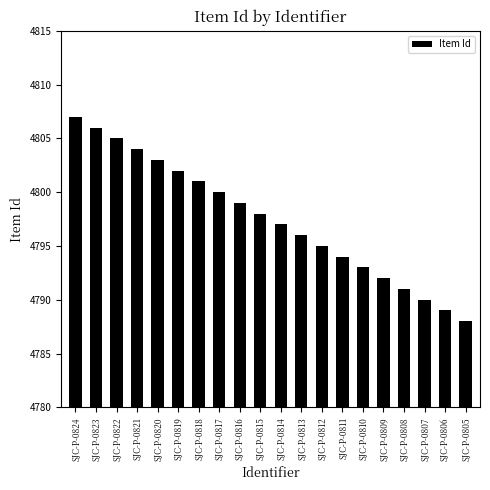

True or false: the data shows 6899 at SJC-P-0816.

False